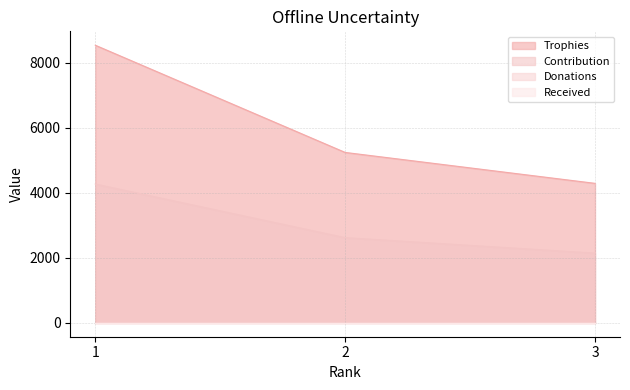

What is the maximum value for Trophies?

8532